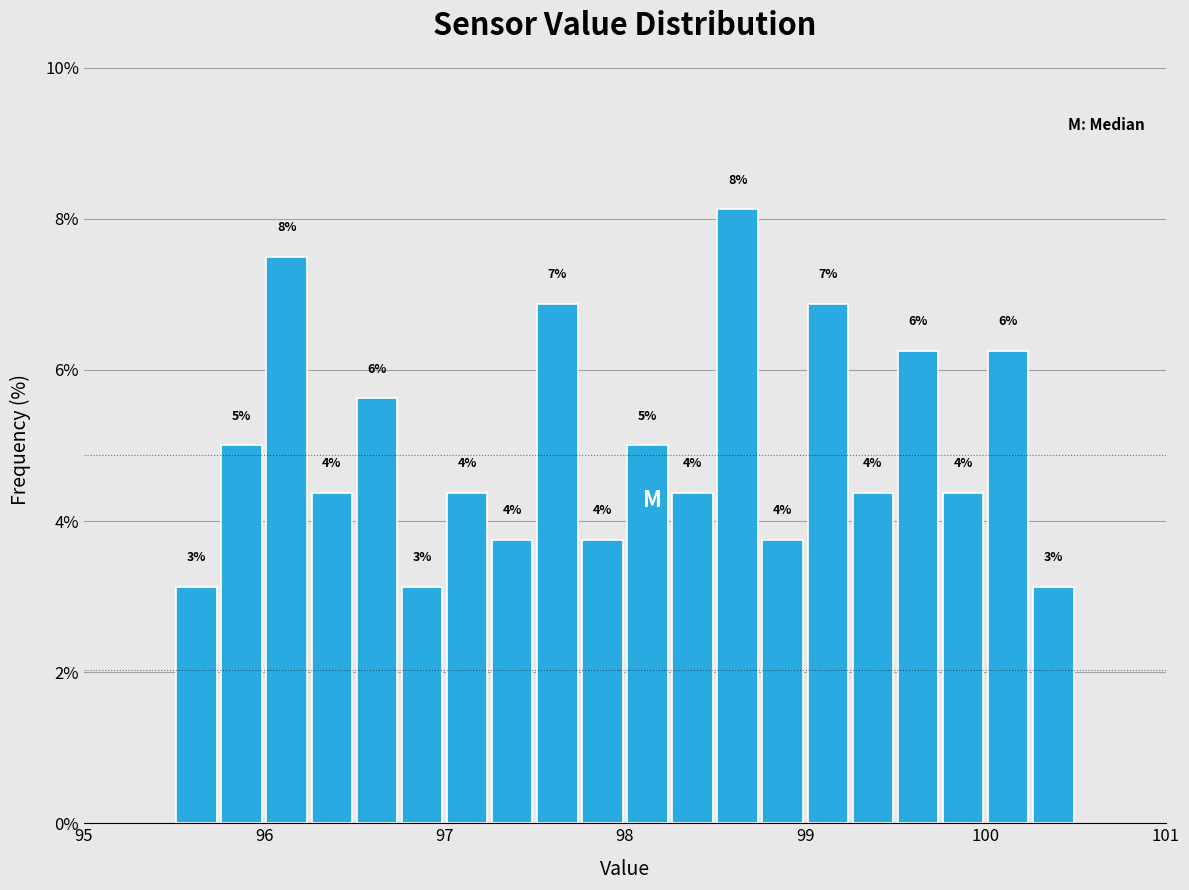

Read against the x-axis, roughly where is the centre of the tallest bar?

98.6